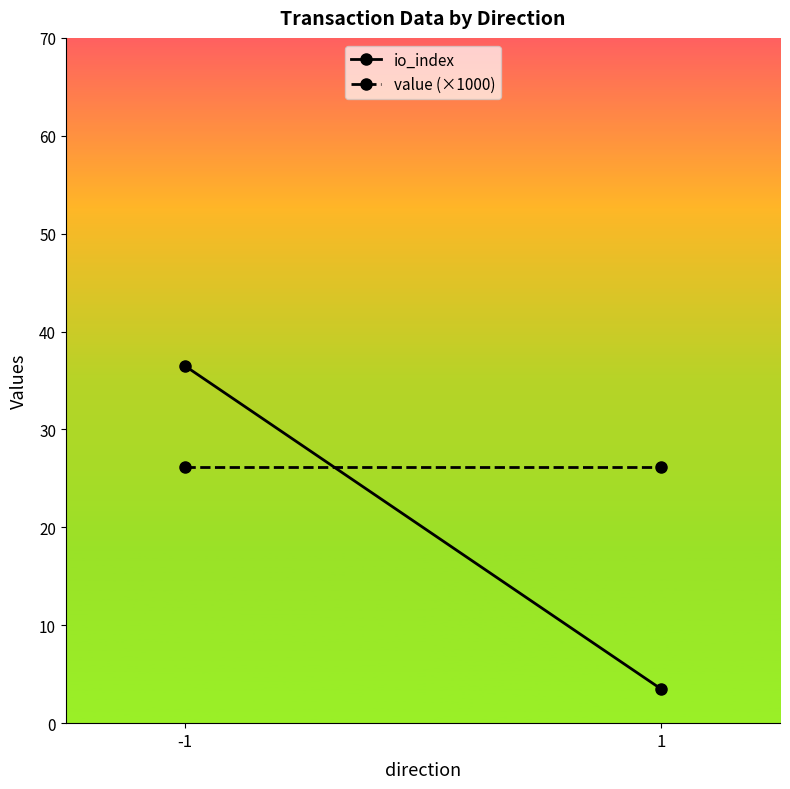

How many lines are shown in the chart?

2